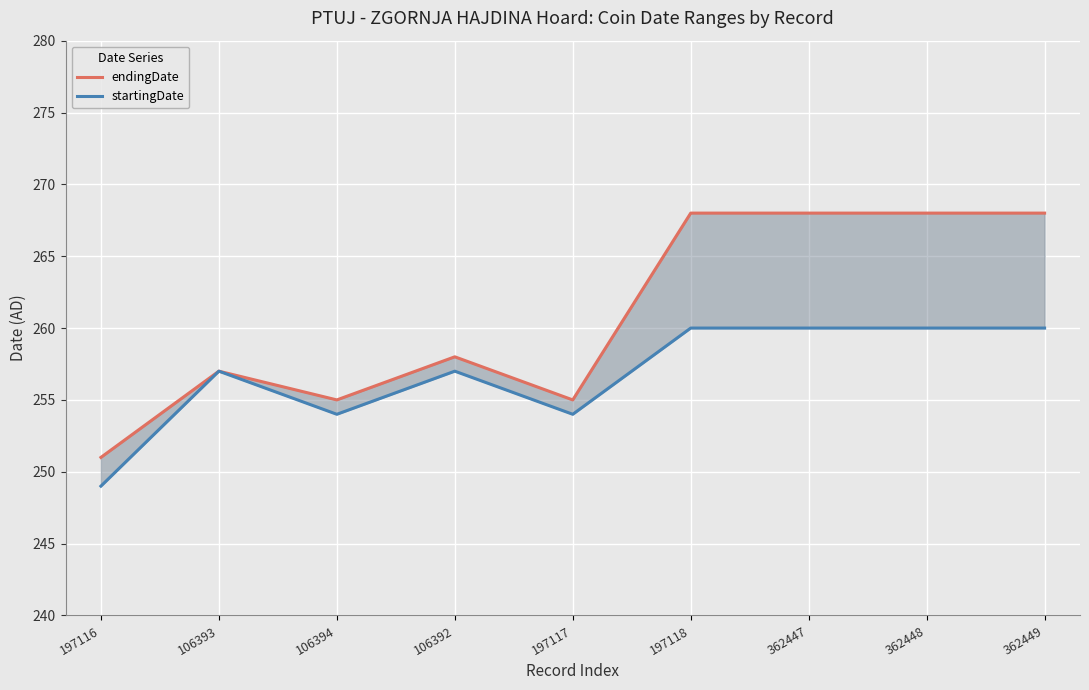

The value of endingDate at 197117 is 255. True or false?

True